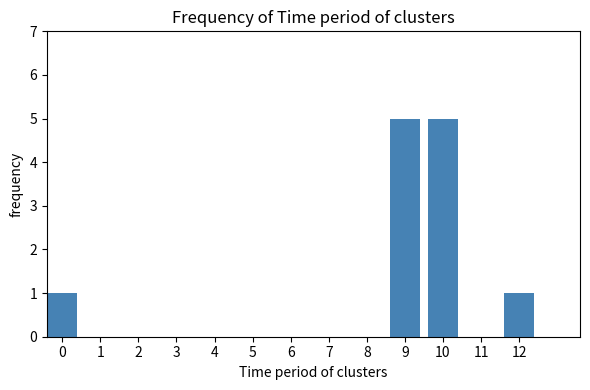

Reading left to right, extract all data points from this chart.

0=1	1=0	2=0	3=0	4=0	5=0	6=0	7=0	8=0	9=5	10=5	11=0	12=1